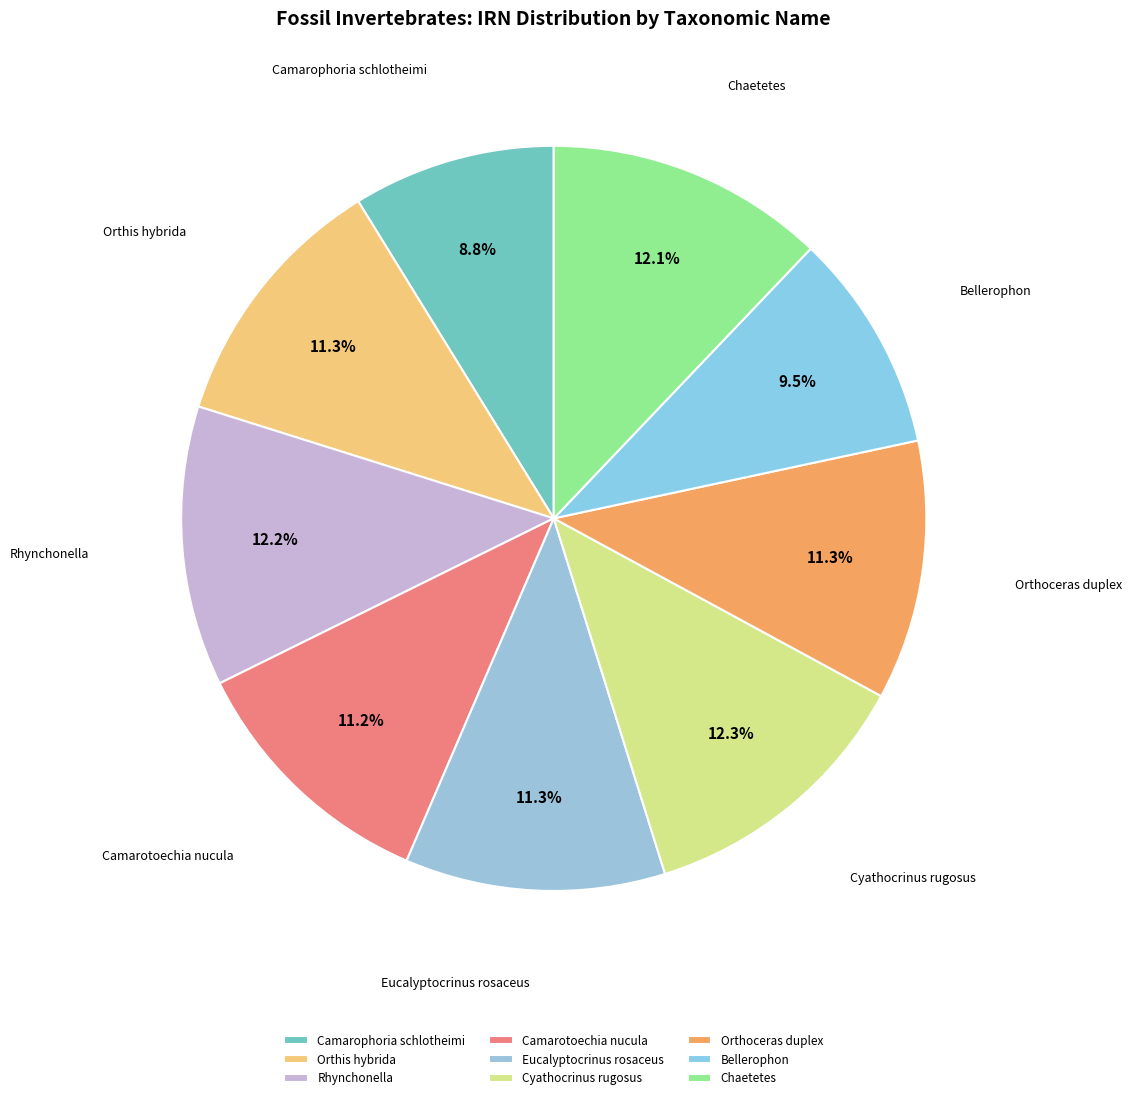

What percentage is the Chaetetes slice, to the nearest percent?

12%